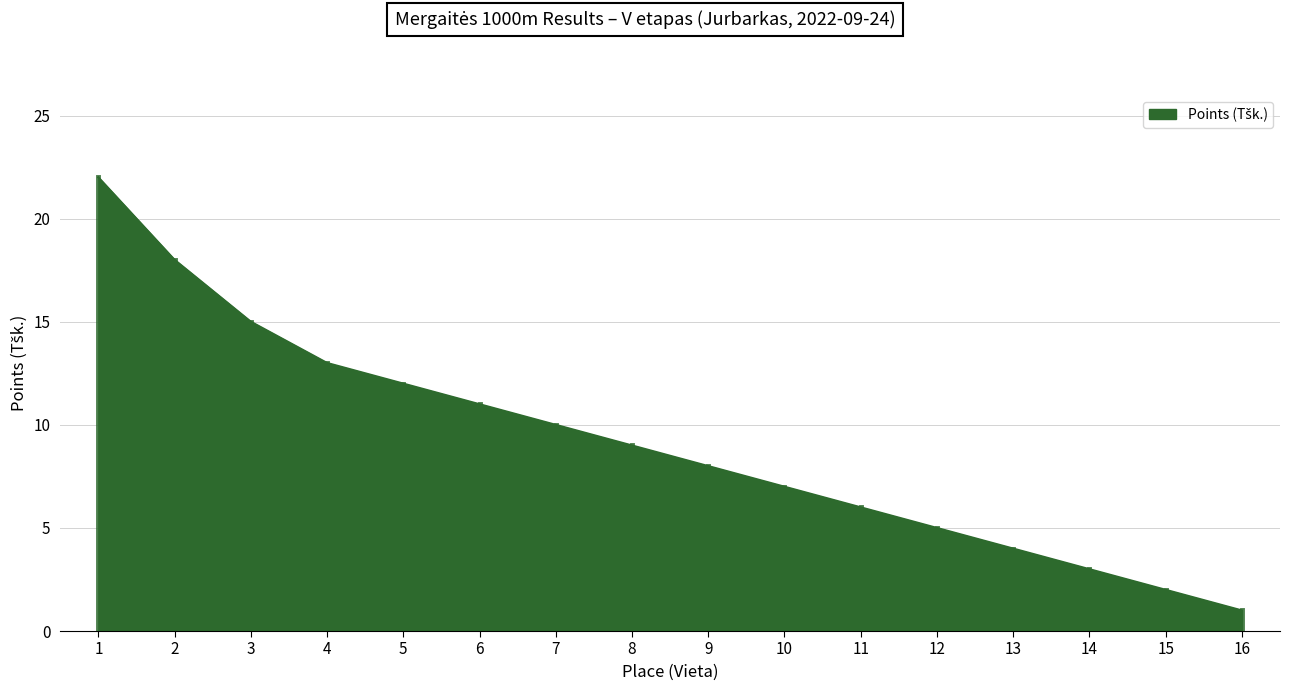

Approximately how many times larger is the value at 6 compared to 8?

1.2